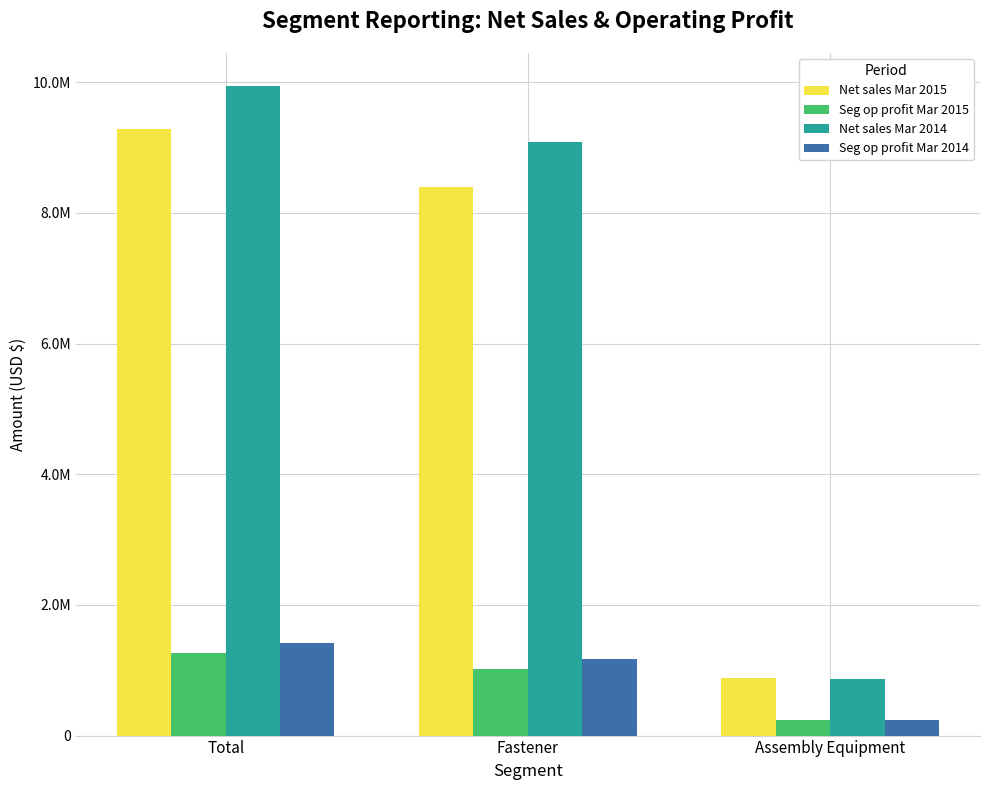

Does the chart contain any negative values?

No